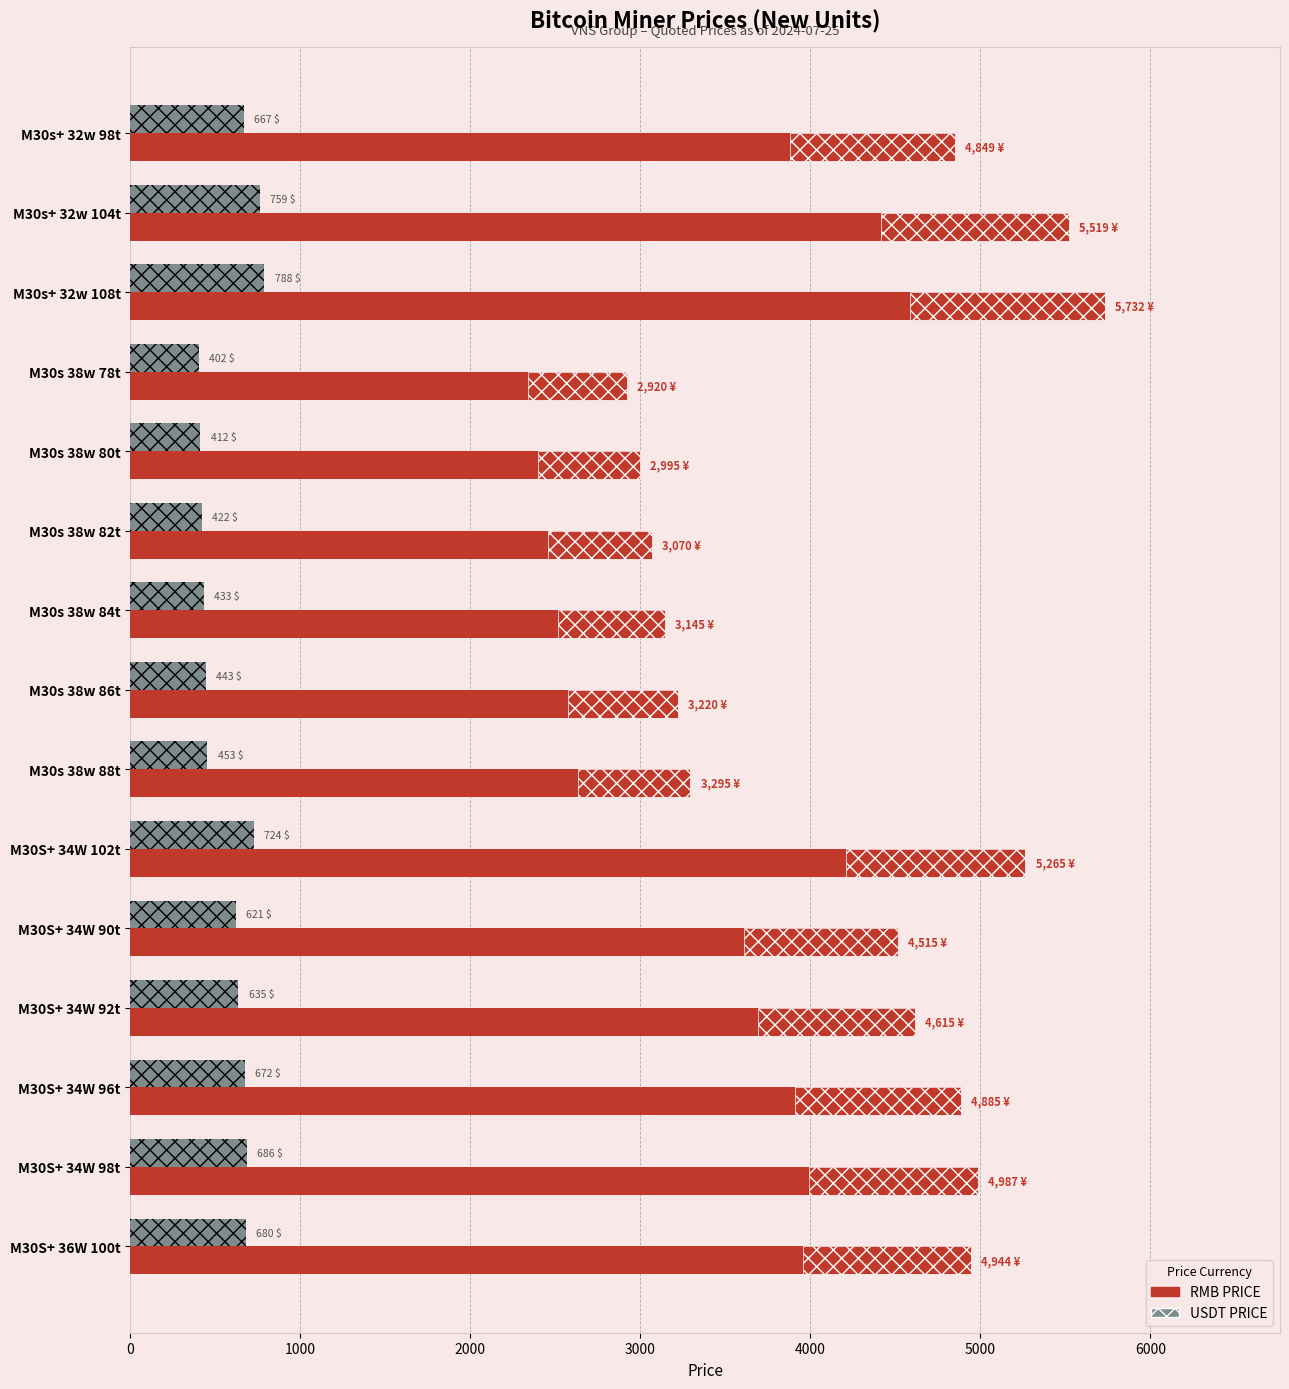

Reading left to right, transcribe all the data shown in this chart.

RMB PRICE: 4849.1	5519.4	5731.7	2920.4	2995.2	3070.1	3145.0	3219.9	3294.8	5264.9	4514.7	4615.0	4885.4	4987.2	4943.6
USDT PRICE: 667.0	759.2	788.4	401.7	412.0	422.3	432.6	442.9	453.2	724.2	621.0	634.8	672.0	686.0	680.0